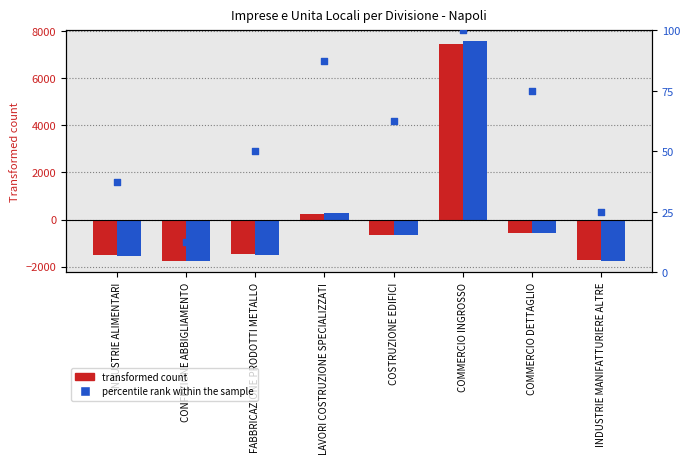

At which category is the sum across all series the highest?

COMMERCIO INGROSSO